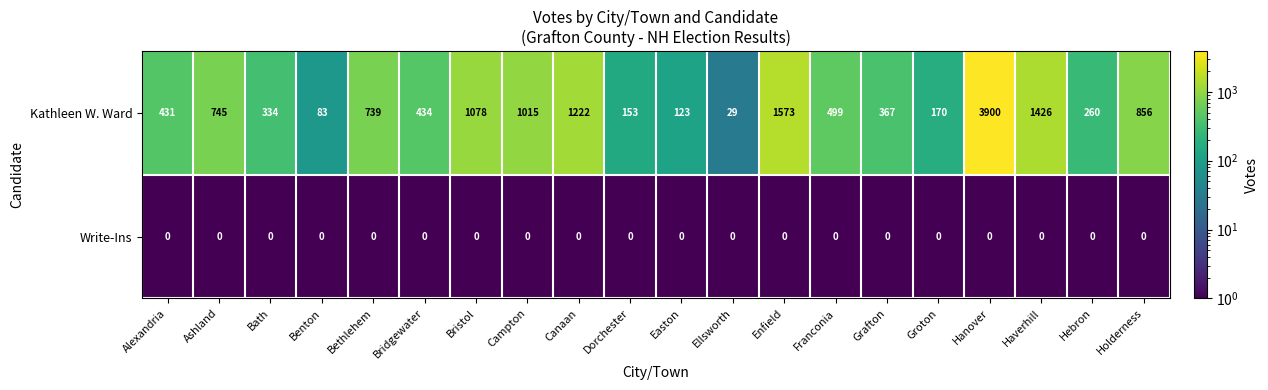

Between Bridgewater and Hebron, which series saw the biggest shift?

Kathleen W. Ward